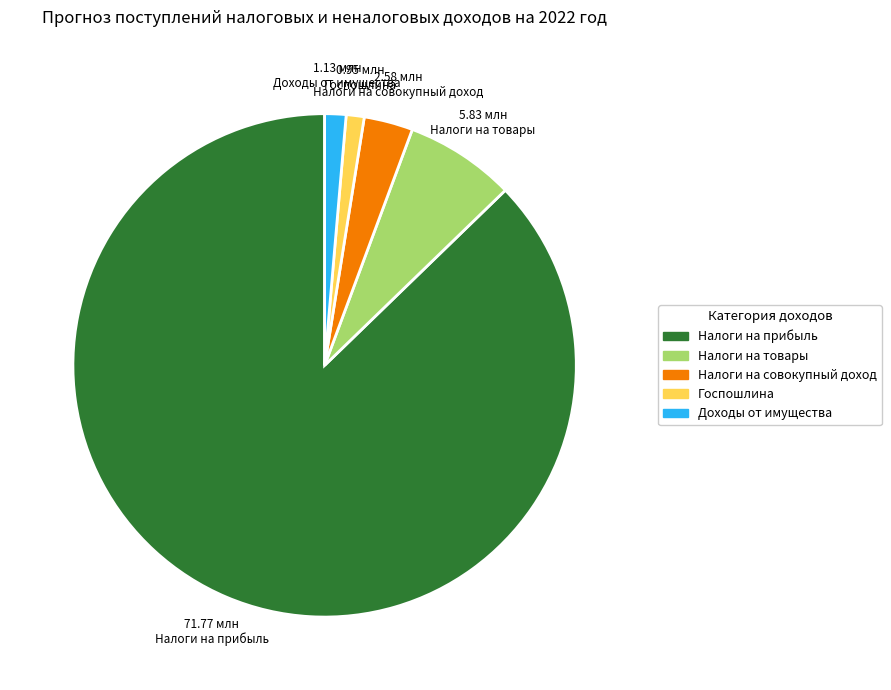

Is there any slice that represents more than half of the pie?

Yes